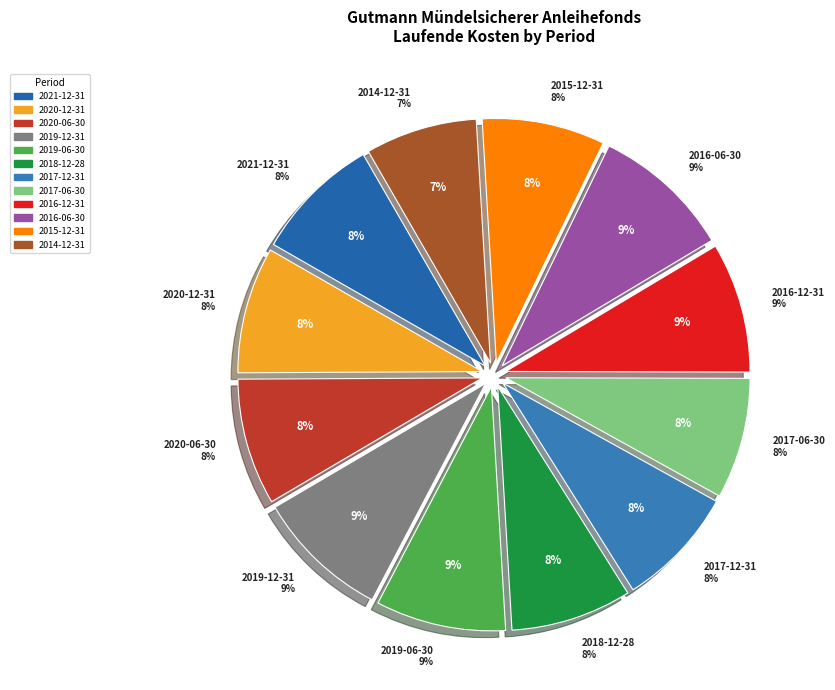

Is it true that 2019-12-31 is 23% of the pie?

False